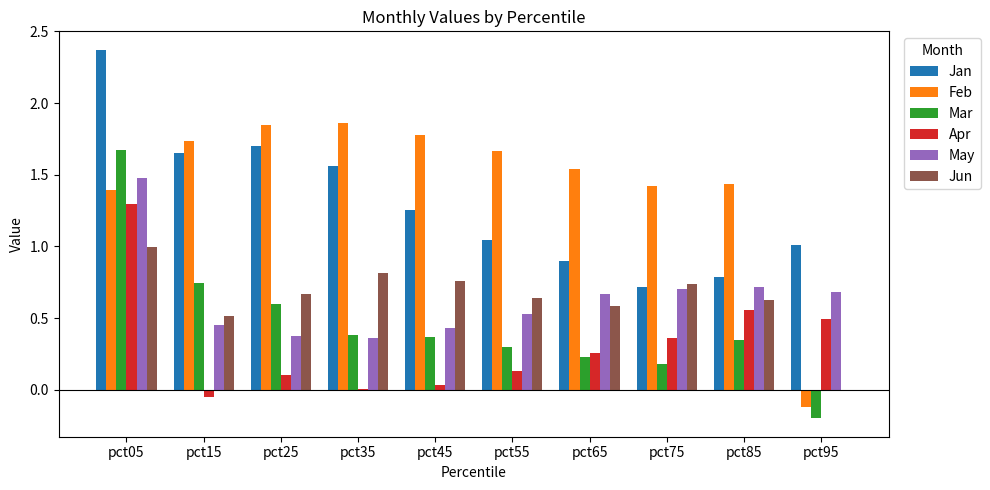

Between pct05 and pct95, which series saw the biggest shift?

Mar